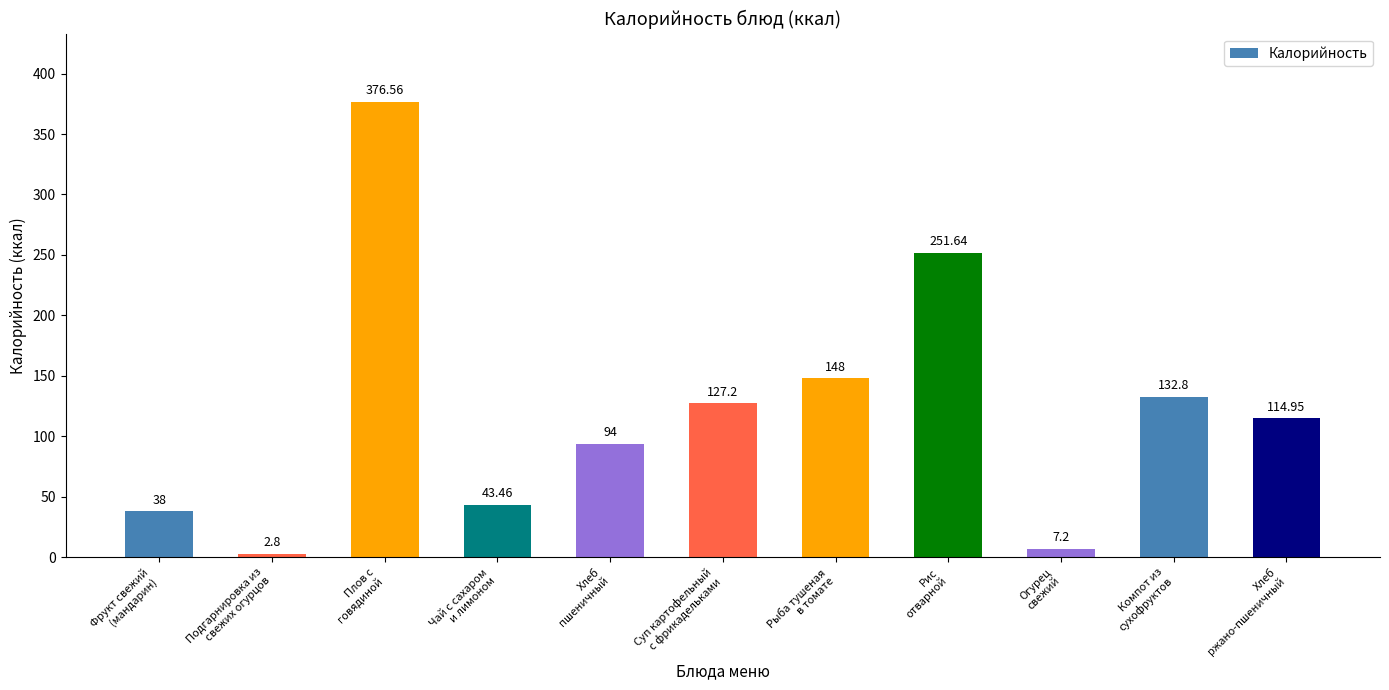

List the labels in order of value, largest first.

Плов с
говядиной, Рис
отварной, Рыба тушеная
в томате, Компот из
сухофруктов, Суп картофельный
с фрикадельками, Хлеб
ржано-пшеничный, Хлеб
пшеничный, Чай с сахаром
и лимоном, Фрукт свежий
(мандарин), Огурец
свежий, Подгарнировка из
свежих огурцов